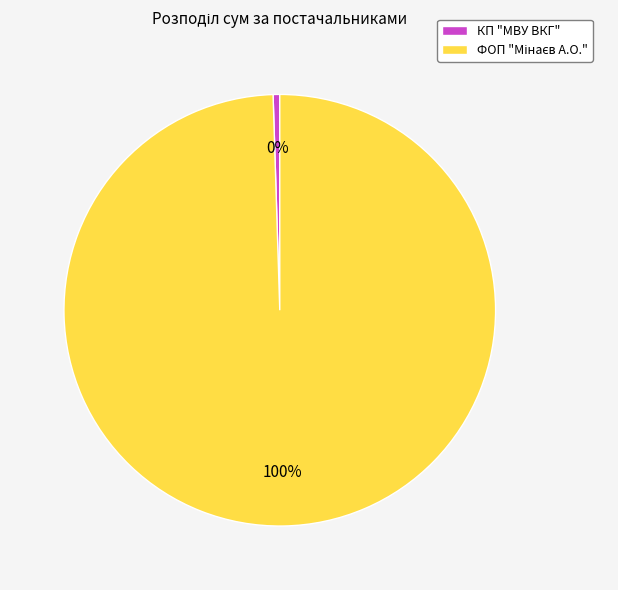

Count the number of slices in the pie.

2